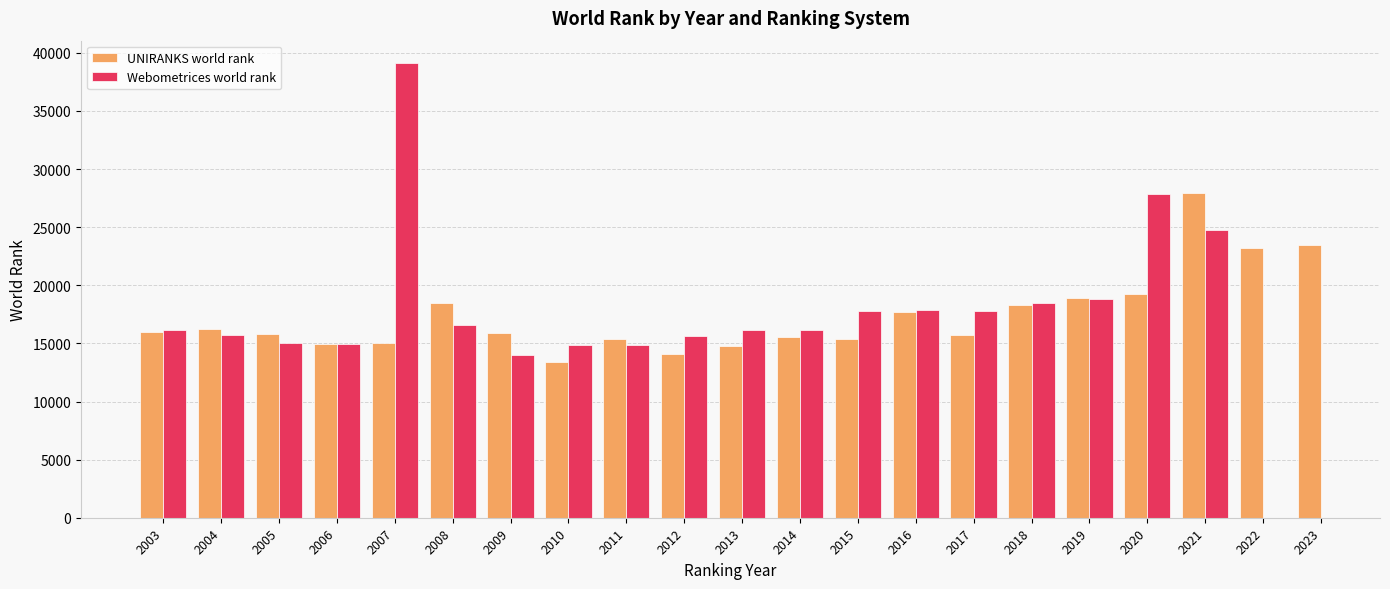

True or false: UNIRANKS world rank has a value of 8599.4 at 2019.

False